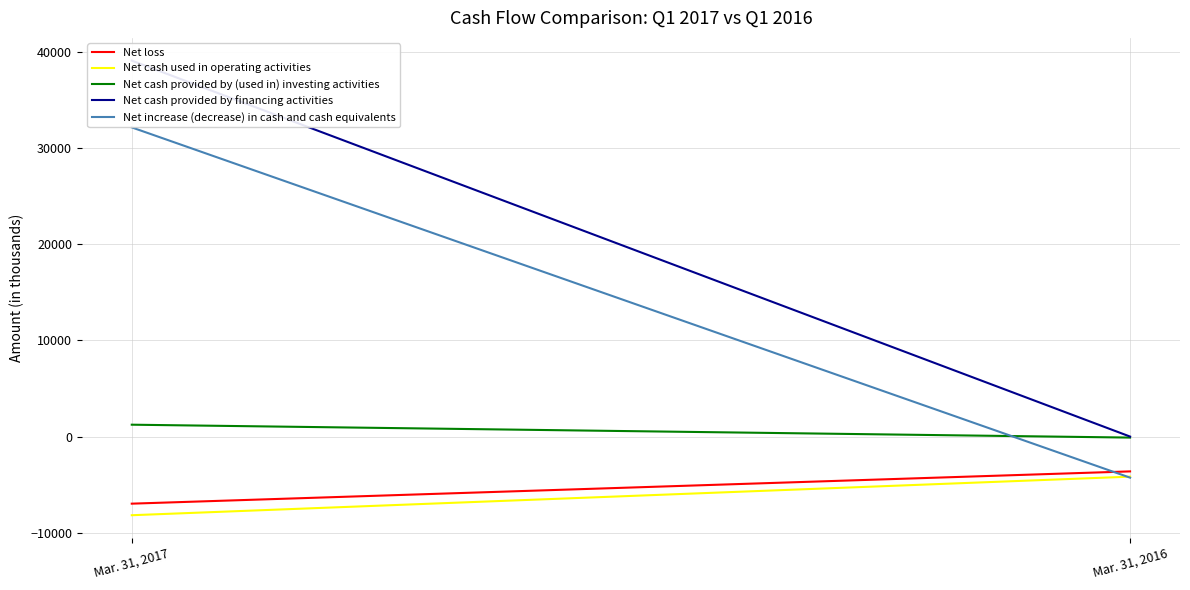

Reading right to left, extract all data points from this chart.

Net loss: -3623	-6980
Net cash used in operating activities: -4170	-8183
Net cash provided by (used in) investing activities: -105	1236
Net cash provided by financing activities: 0	39116
Net increase (decrease) in cash and cash equivalents: -4275	32169